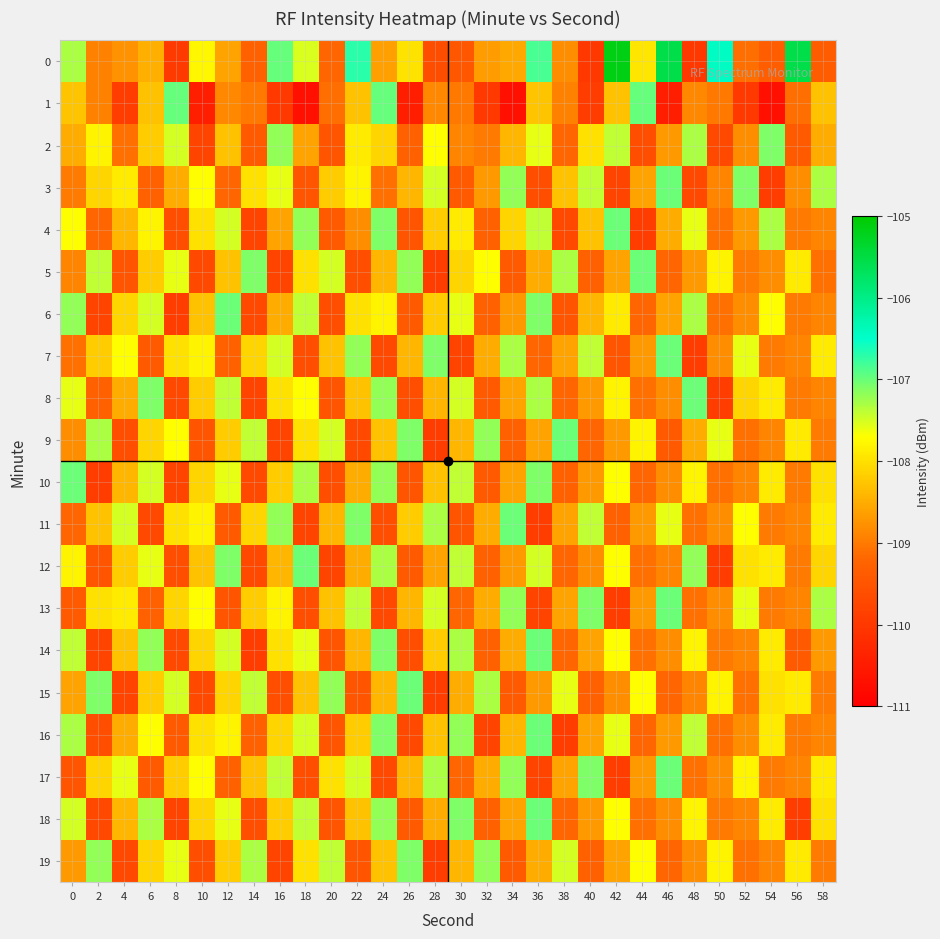

What is the total value across all series at 42?

-2165.1